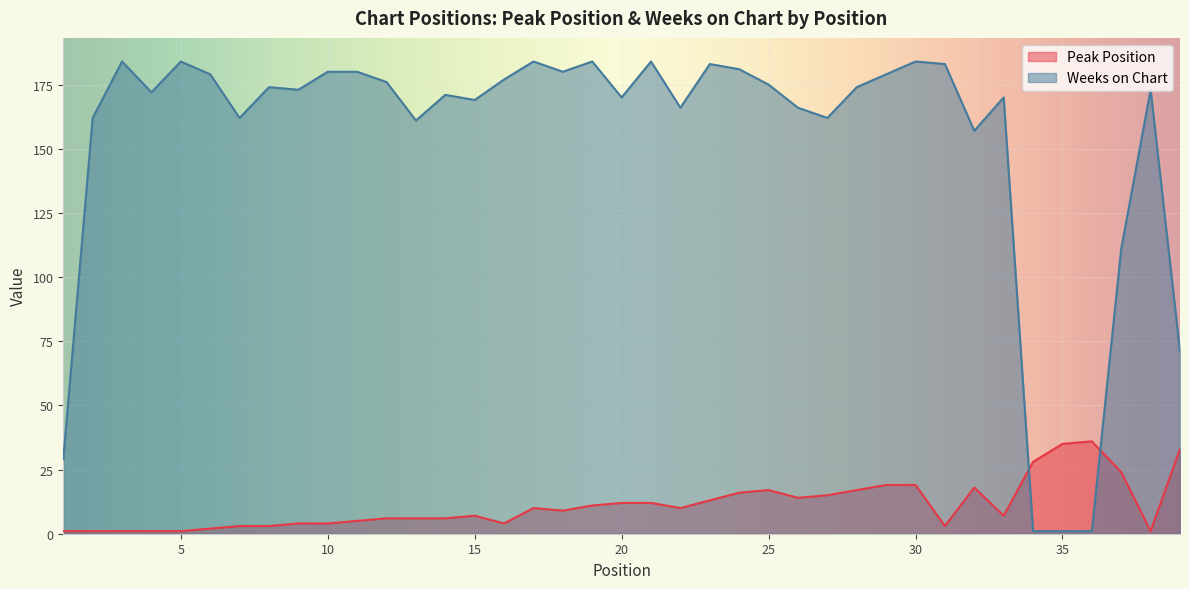

True or false: Peak Position and Weeks on Chart intersect in this chart.

True